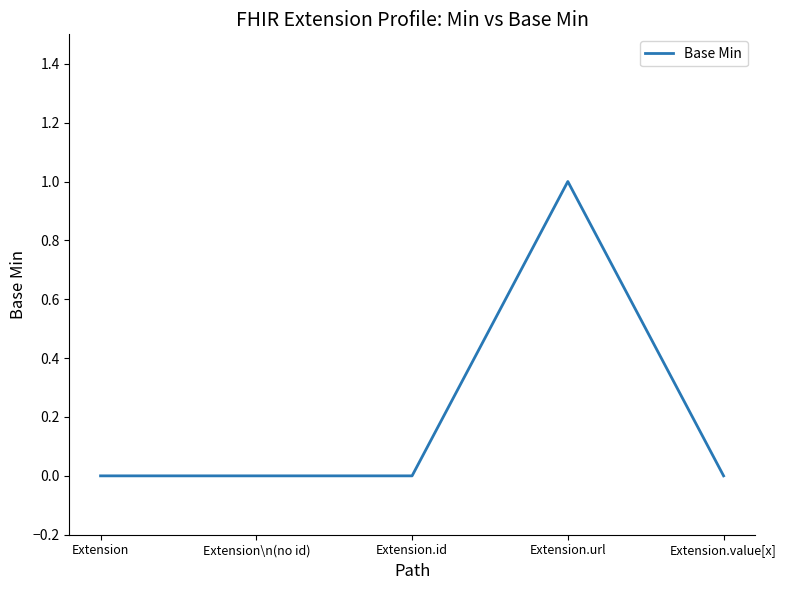

How many values are between 0 and 1?

5